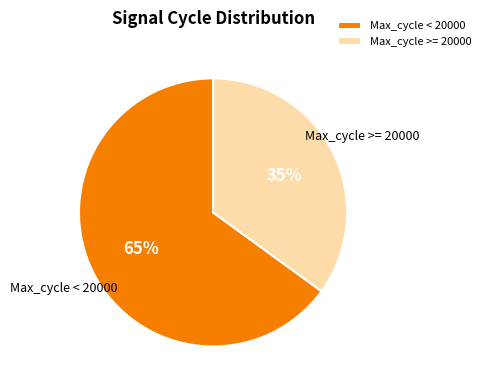

To the nearest percent, what is the average slice percentage?

50%